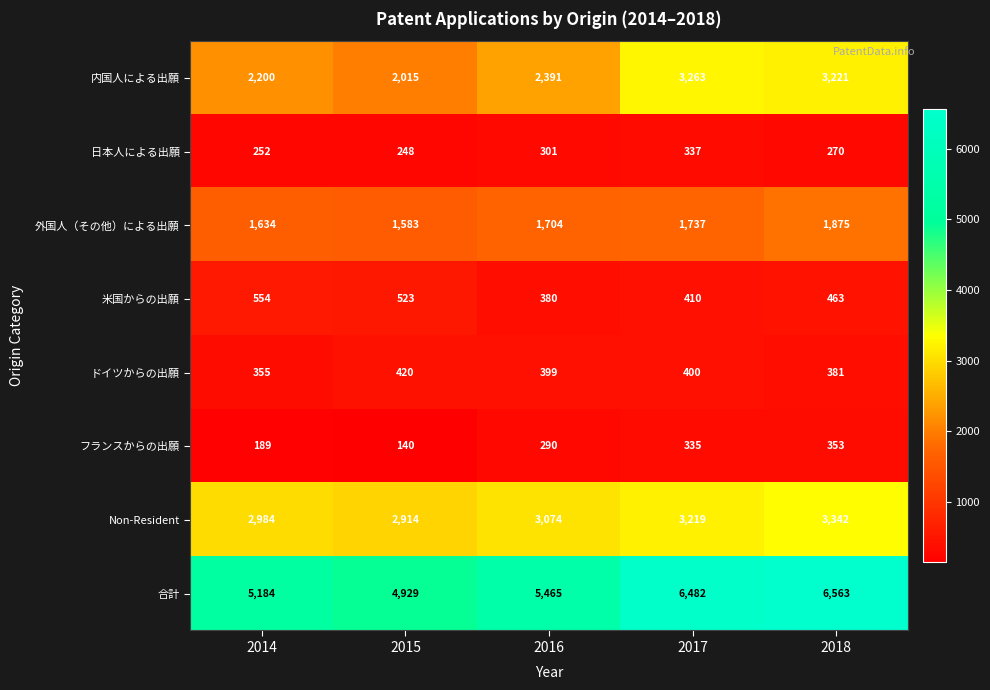

Which series has the widest spread of values?

合計